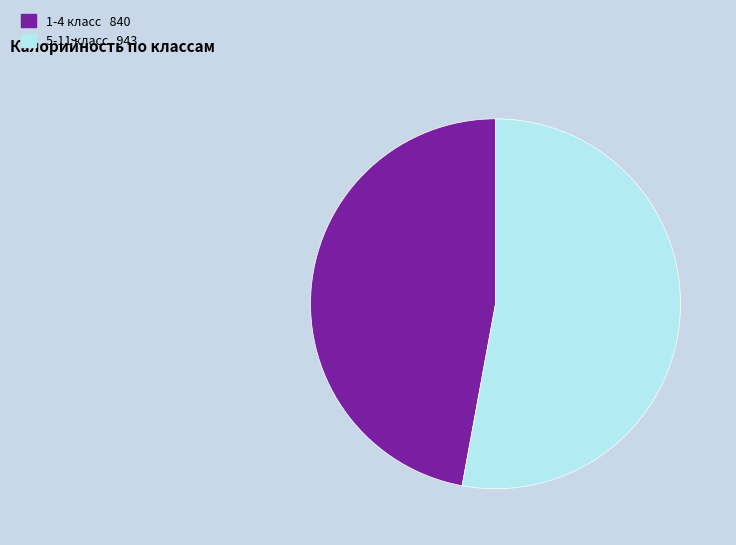

What is the ratio of the value at 5-11 класс to the value at 1-4 класс?

1.1